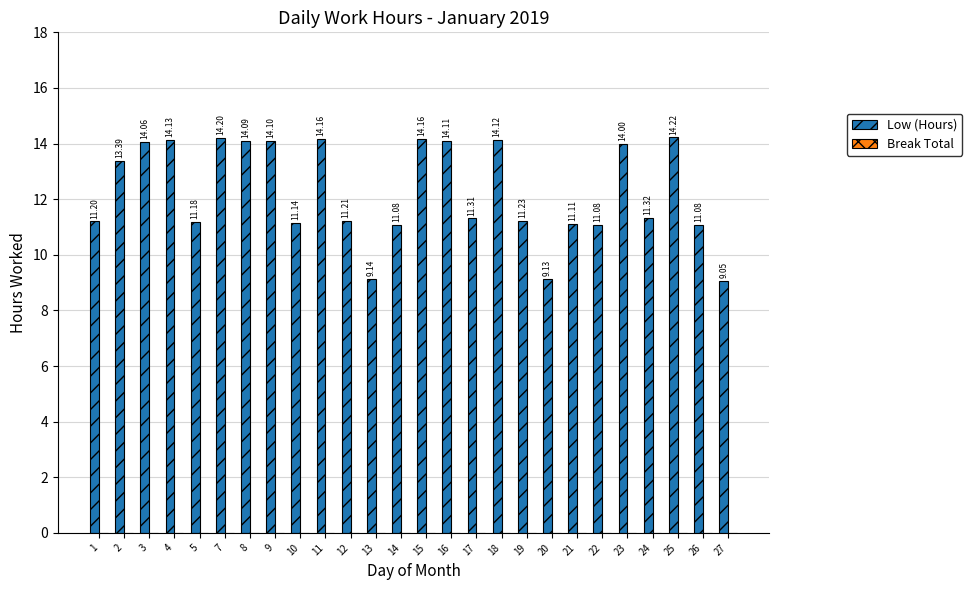

Between 7 and 17, which is larger?

7